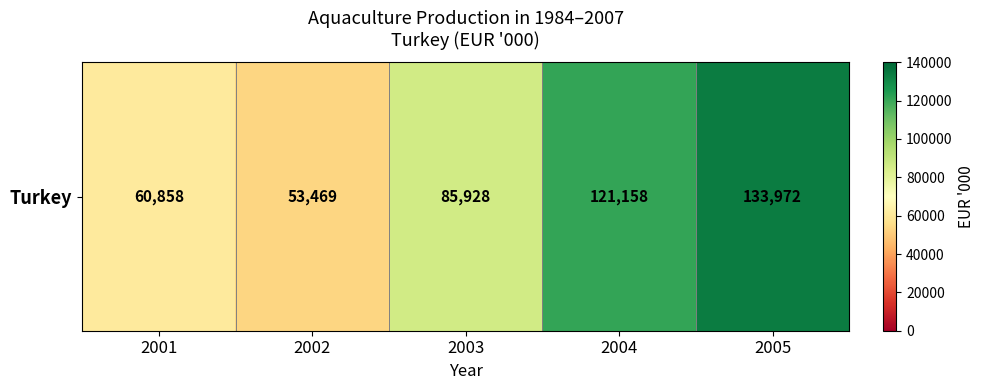

How many data points are above 85928?

2